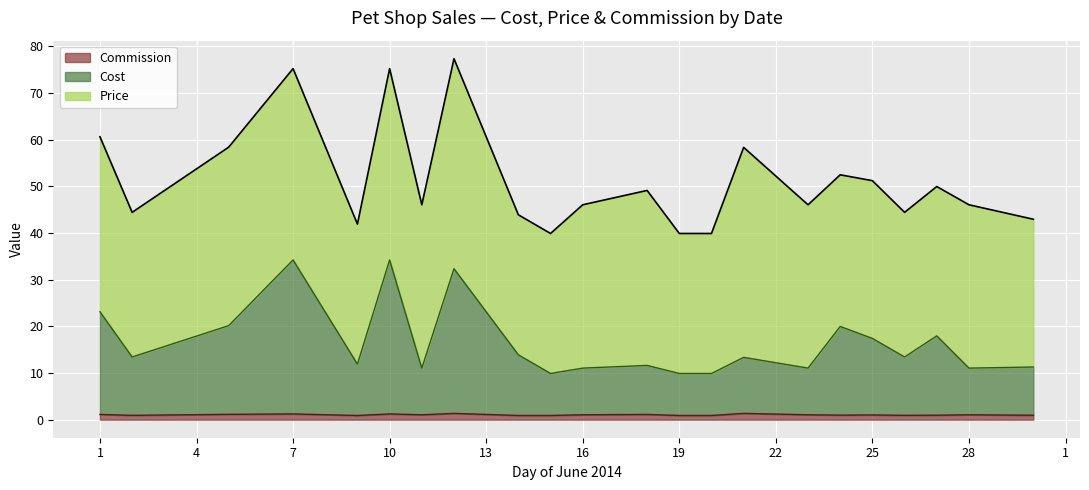

At which label does Cost first exceed 12?

1